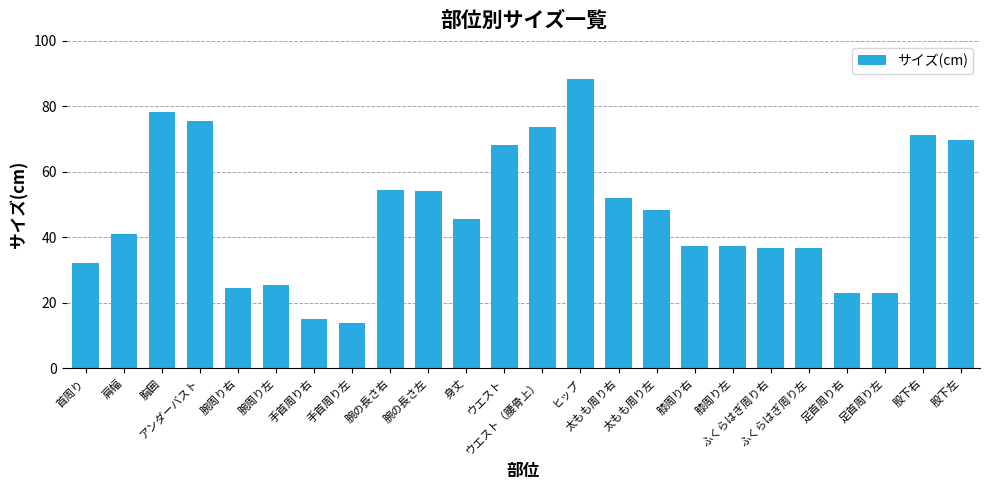

At which label is the value closest to 51?

太もも周り右